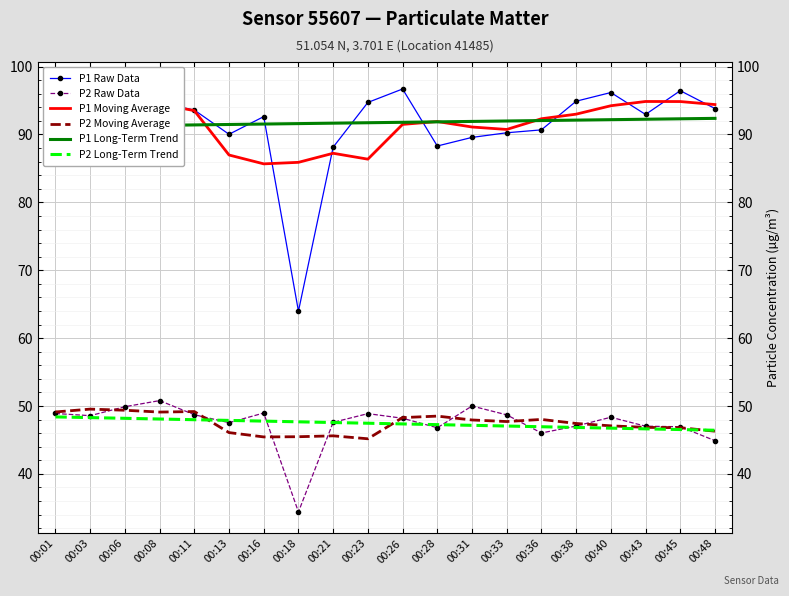

Which has a higher value, 00:36 or 00:33?

00:36